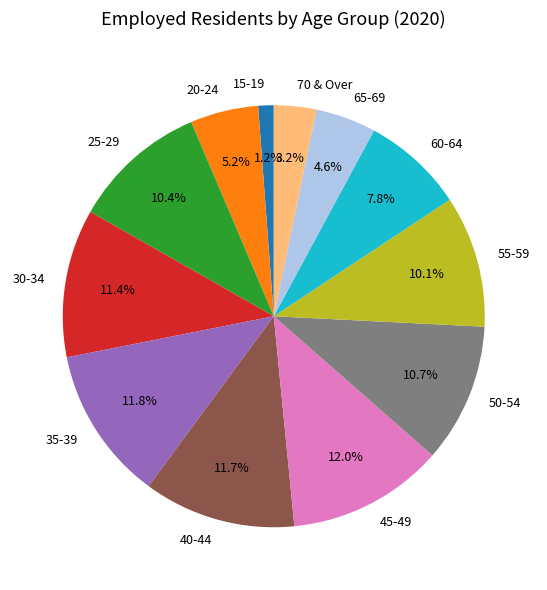

To the nearest percent, what is the difference between the 70 & Over and 50-54 slice percentages?

7%